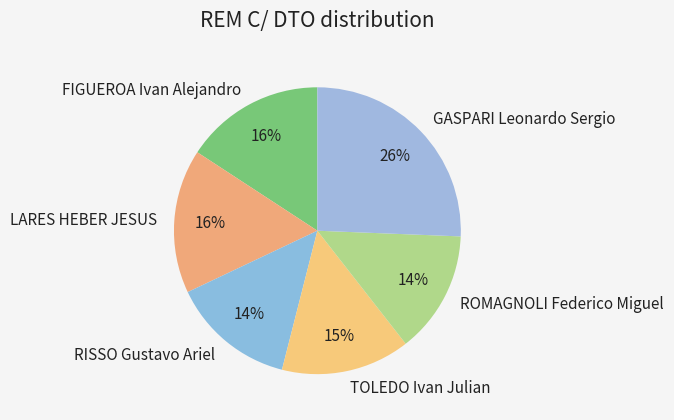

To the nearest percent, what portion does GASPARI Leonardo Sergio represent?

26%